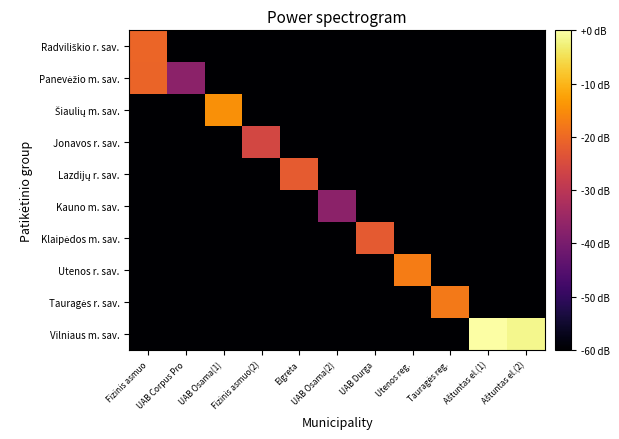

What is the total value across all series at UAB Corpus Pro?

-577.1